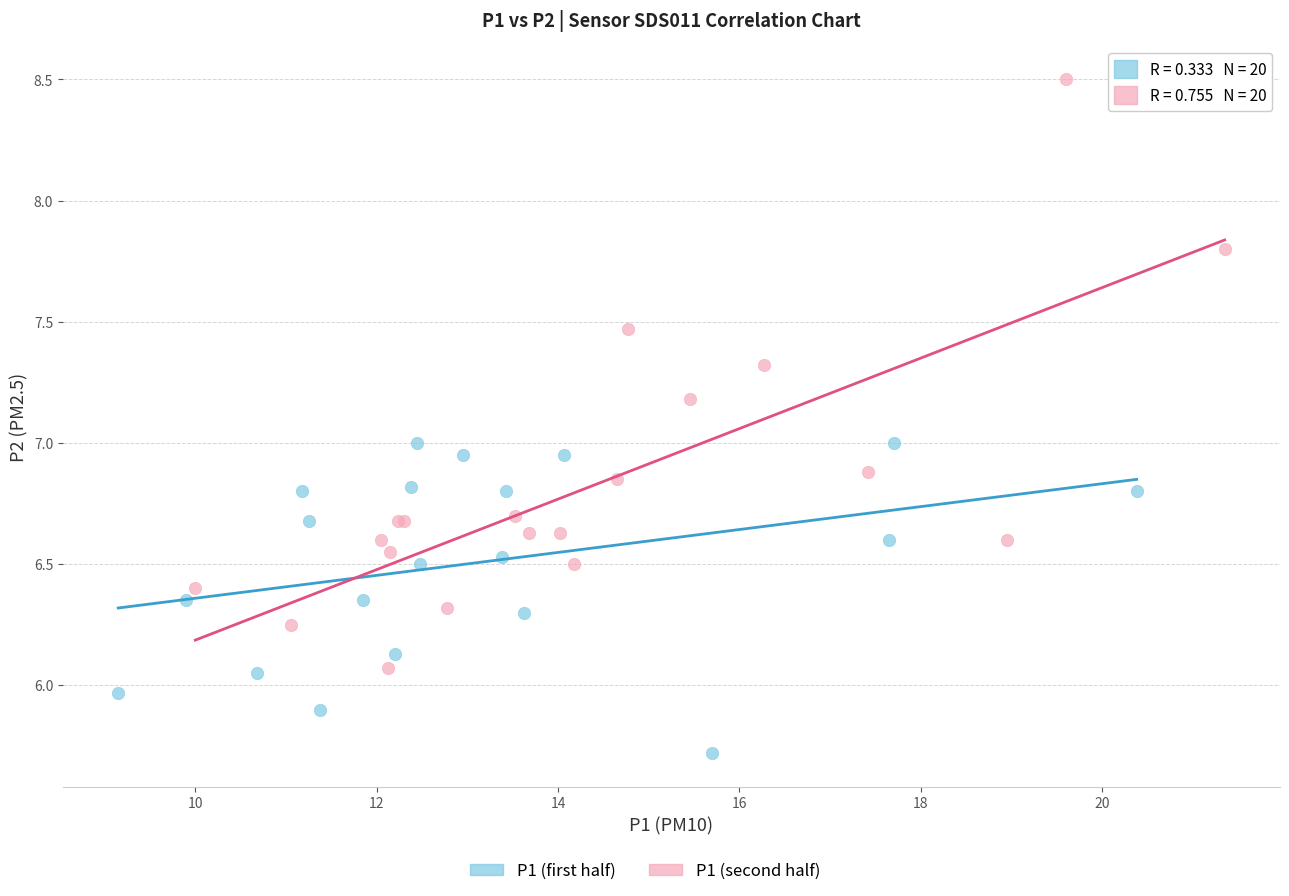

Which series contains the highest Y value?

P1 (second half)